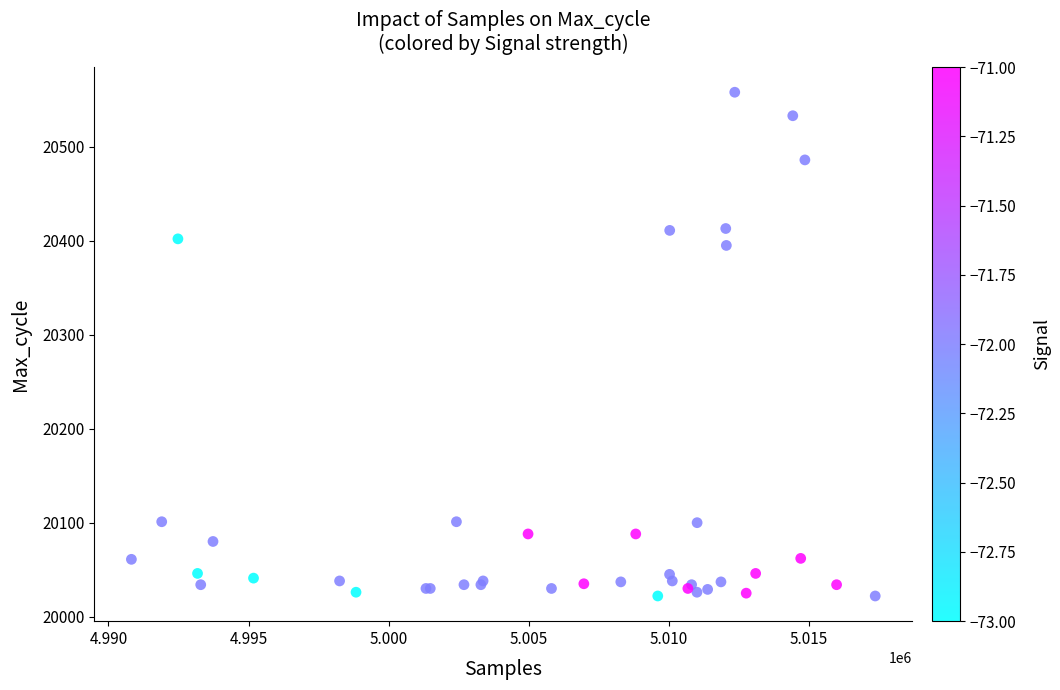

What Y value in the scatter plot is closest to 20290?

20395